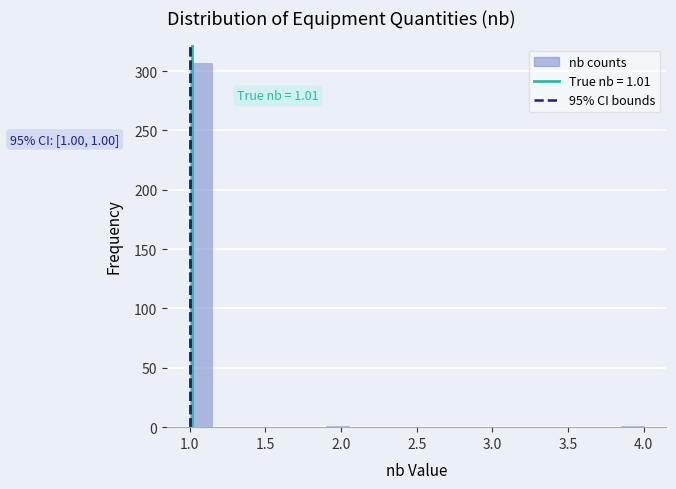

Read against the x-axis, roughly where is the centre of the tallest bar?

1.10